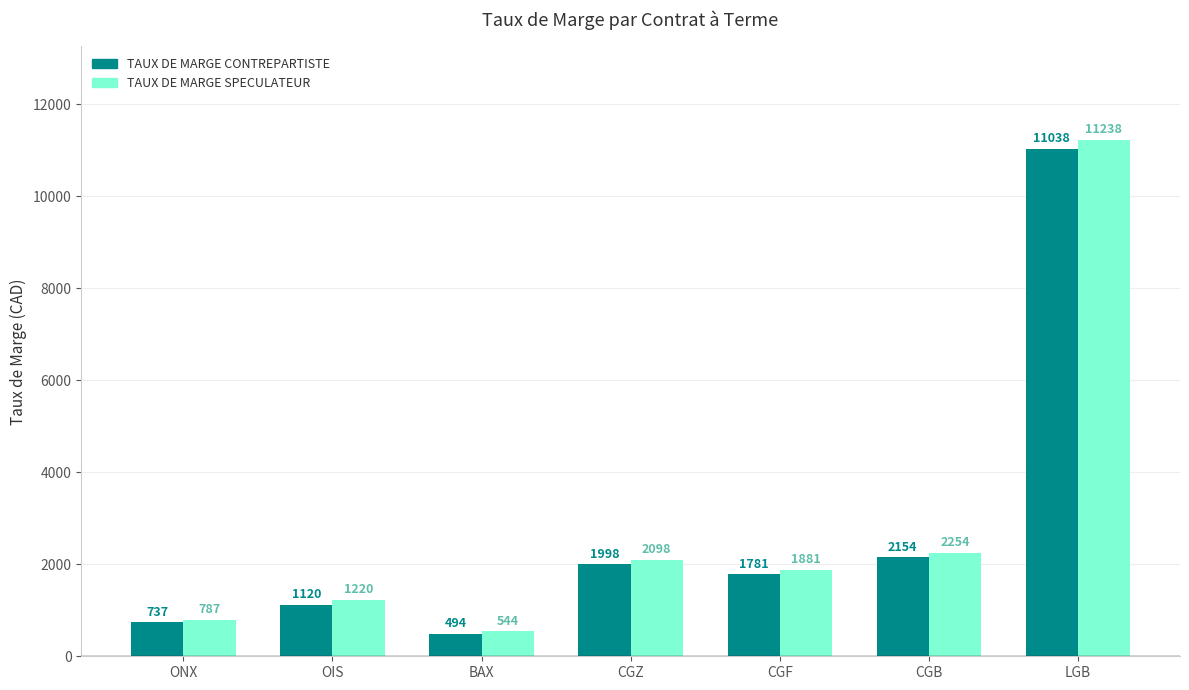

Reading left to right, what are all the values shown in this chart?

TAUX DE MARGE CONTREPARTISTE: ONX=737	OIS=1120	BAX=494	CGZ=1998	CGF=1781	CGB=2154	LGB=11038
TAUX DE MARGE SPECULATEUR: ONX=787	OIS=1220	BAX=544	CGZ=2098	CGF=1881	CGB=2254	LGB=11238